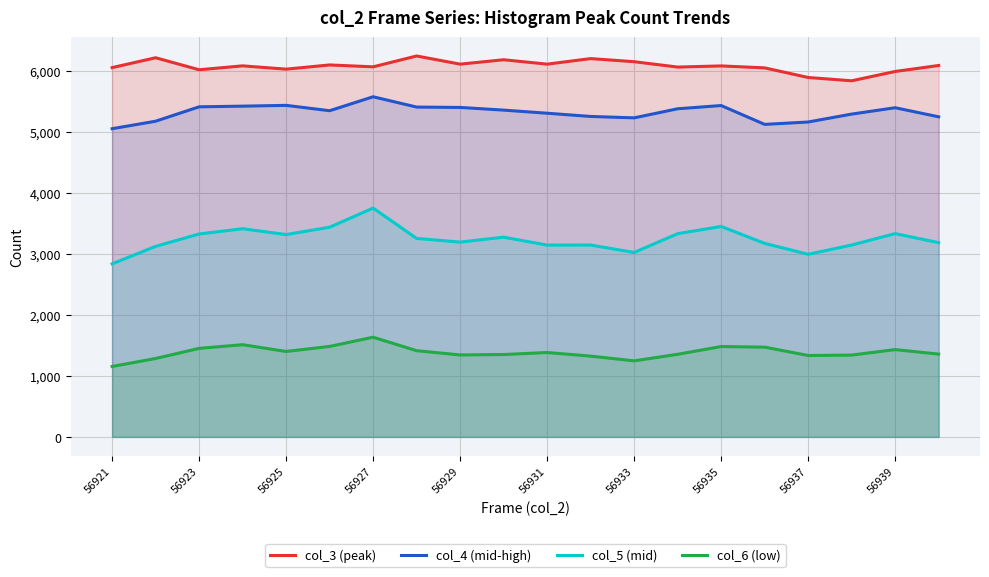

Rank the series at 56937 from lowest to highest value.

col_6 (low), col_5 (mid), col_4 (mid-high), col_3 (peak)